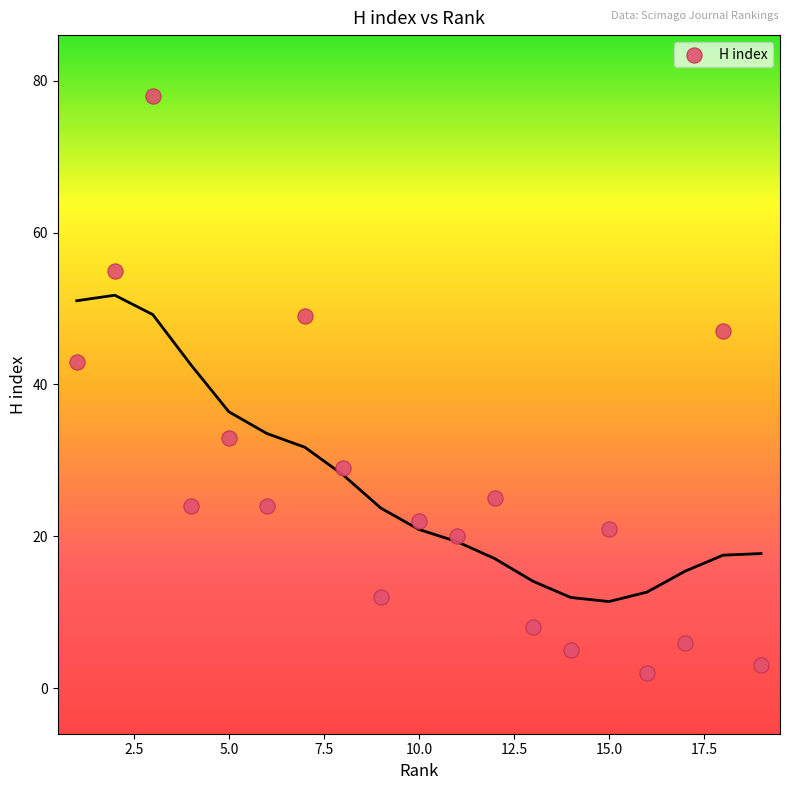

What Y value in the scatter plot is closest to 40?

43